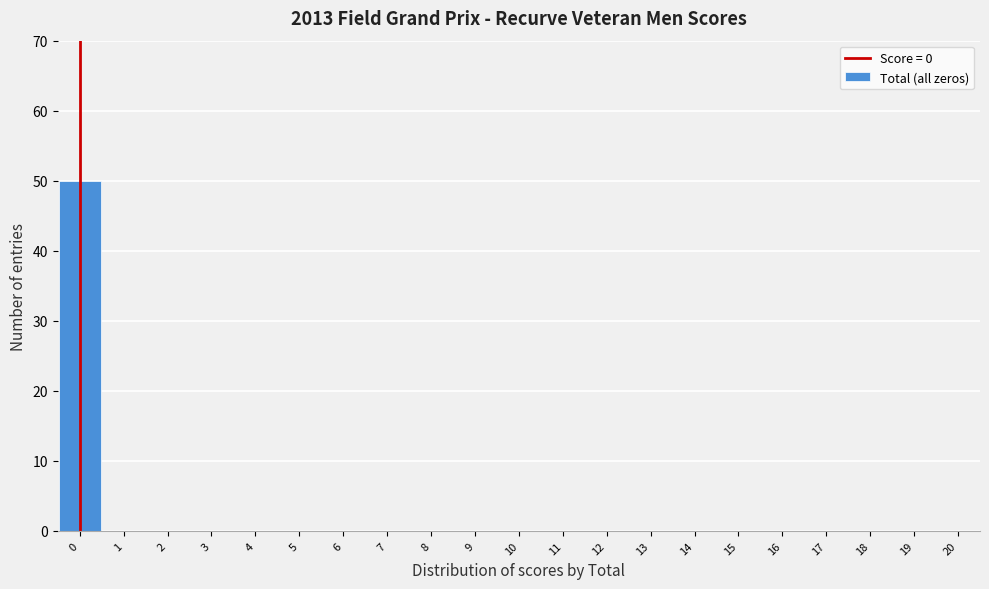

Reading left to right, list all the values displayed in this chart.

0=50	1=0	2=0	3=0	4=0	5=0	6=0	7=0	8=0	9=0	10=0	11=0	12=0	13=0	14=0	15=0	16=0	17=0	18=0	19=0	20=0